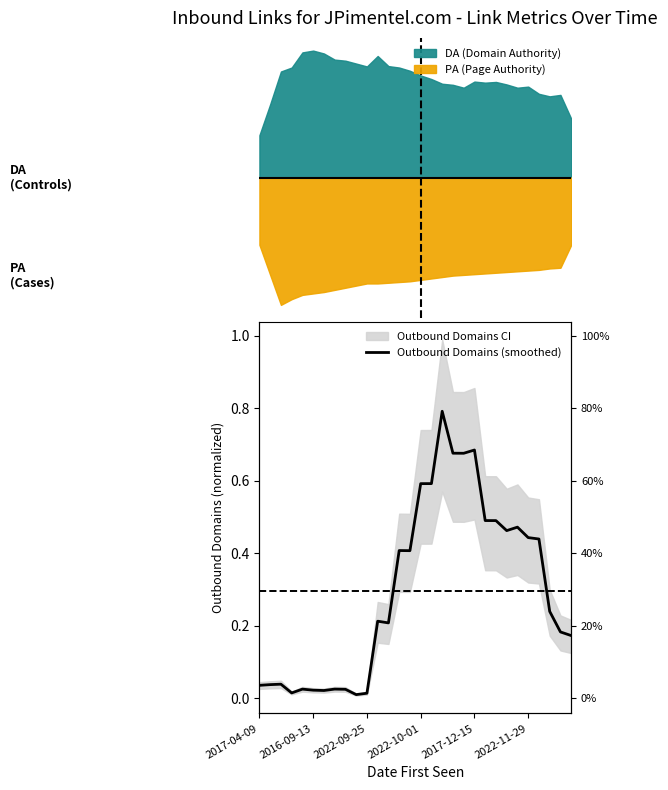

What is the average value?

0.3